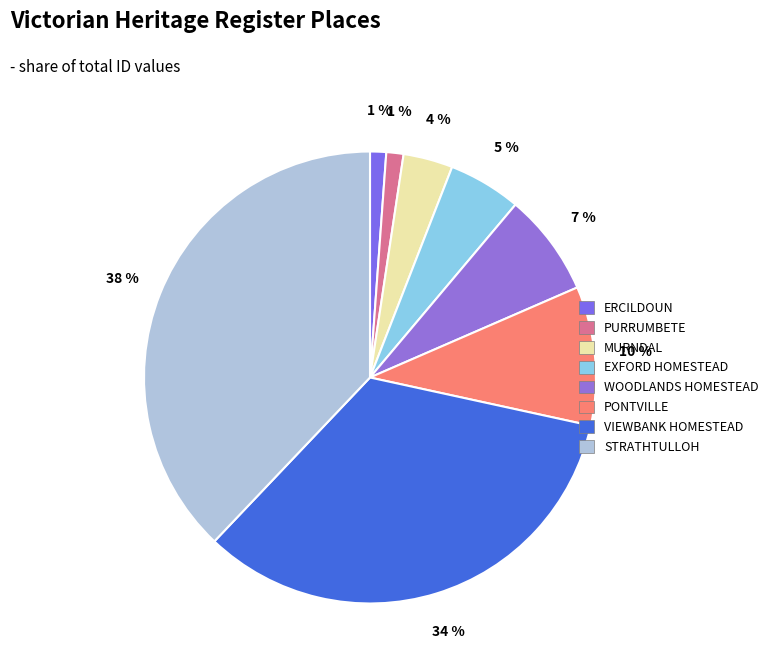

What is the change in value from WOODLANDS HOMESTEAD to VIEWBANK HOMESTEAD?

+4202